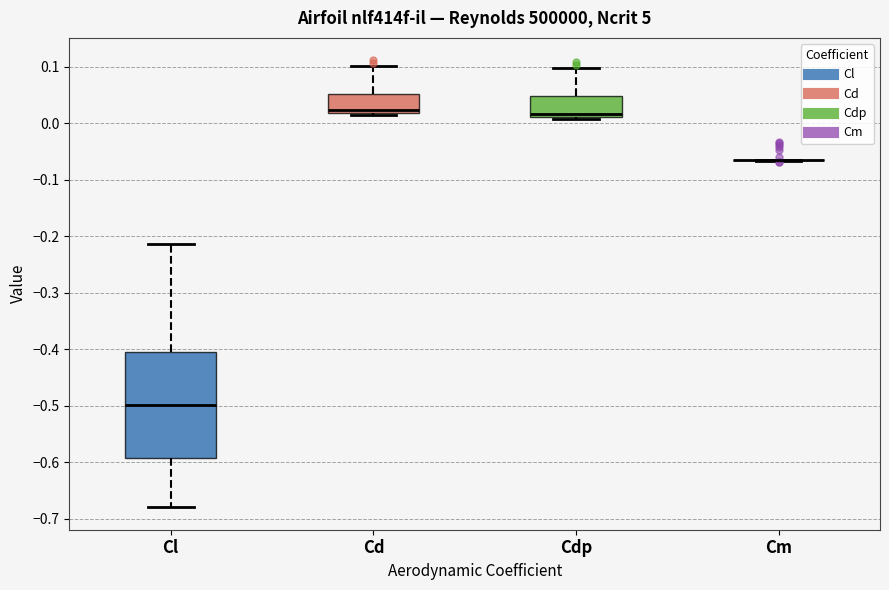

Reading left to right, transcribe this box plot: for each box, give where its median line is, the range the box spans, and where its two whiskers end, as read against the y-axis. The values are not printed on the chart, so give them approximately, as read against the axis.

Cl: median -0.50, box -0.59 to -0.41, whiskers -0.68 to -0.21
Cd: median 0.02 (just above the box's lower edge), box 0.02 to 0.05, whiskers 0.01 to 0.10
Cdp: median 0.02, box 0.01 to 0.05, whiskers 0.01 (just below the box's lower edge) to 0.10
Cm: box collapsed to a line at -0.07, whiskers -0.07 to -0.06